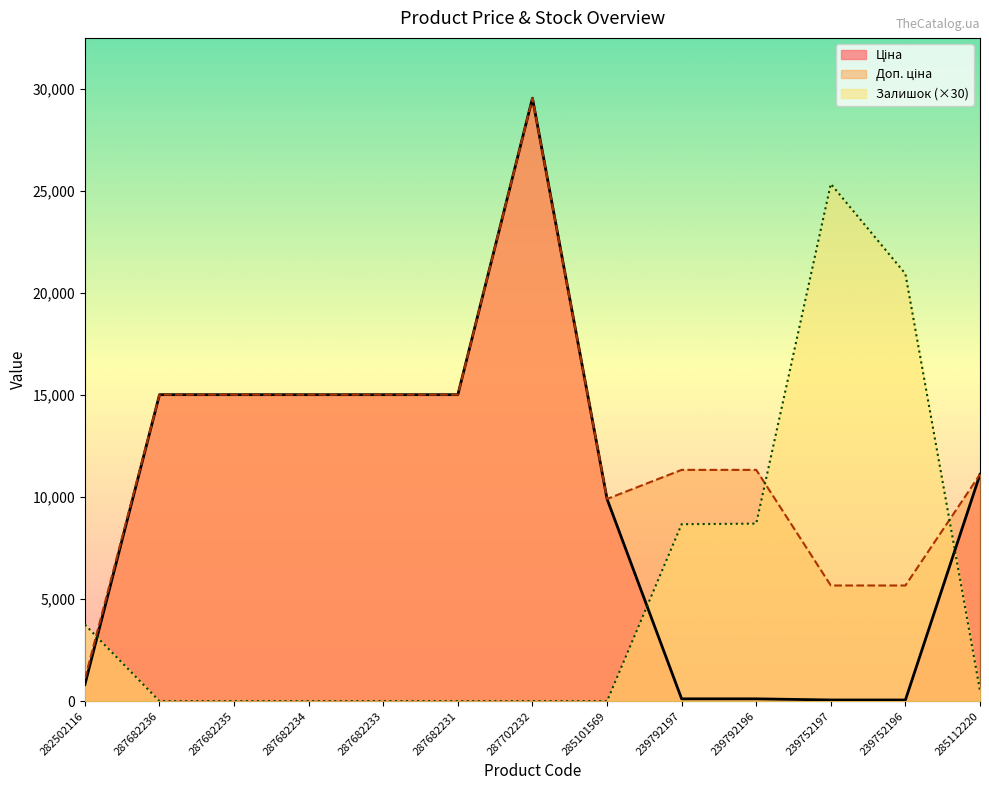

How many data points does each series have?

13